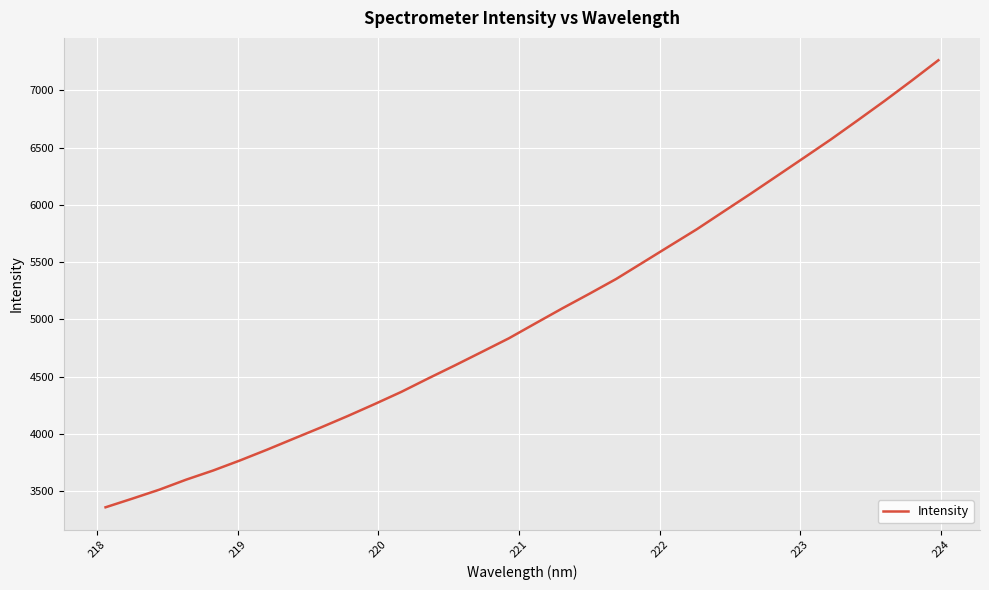

What is the minimum value shown in the chart?

3361.0